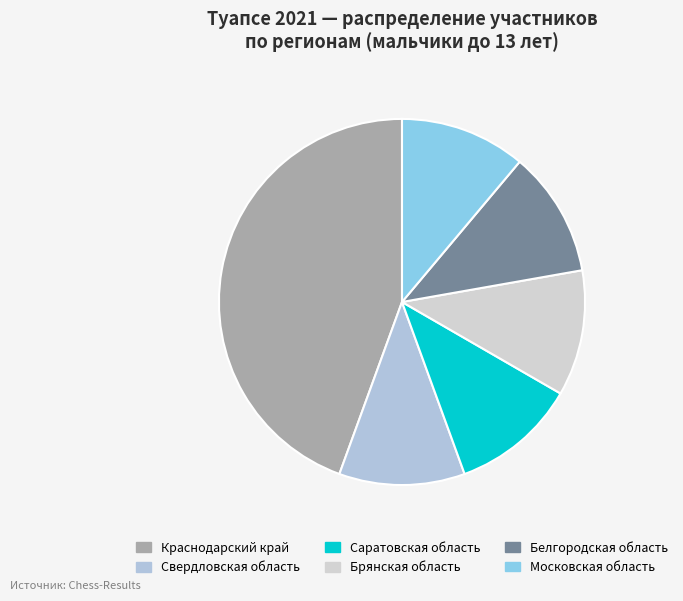

Which category has the smallest portion of the pie?

Свердловская область